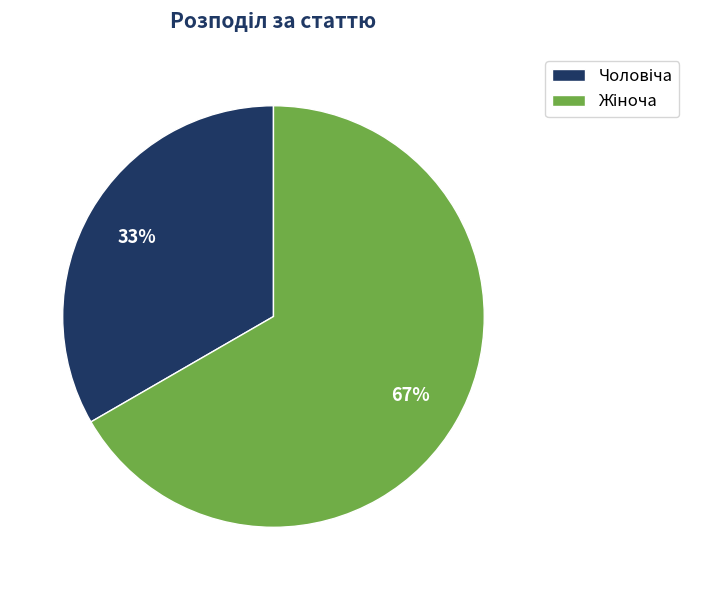

Is there a majority slice in this chart?

Yes